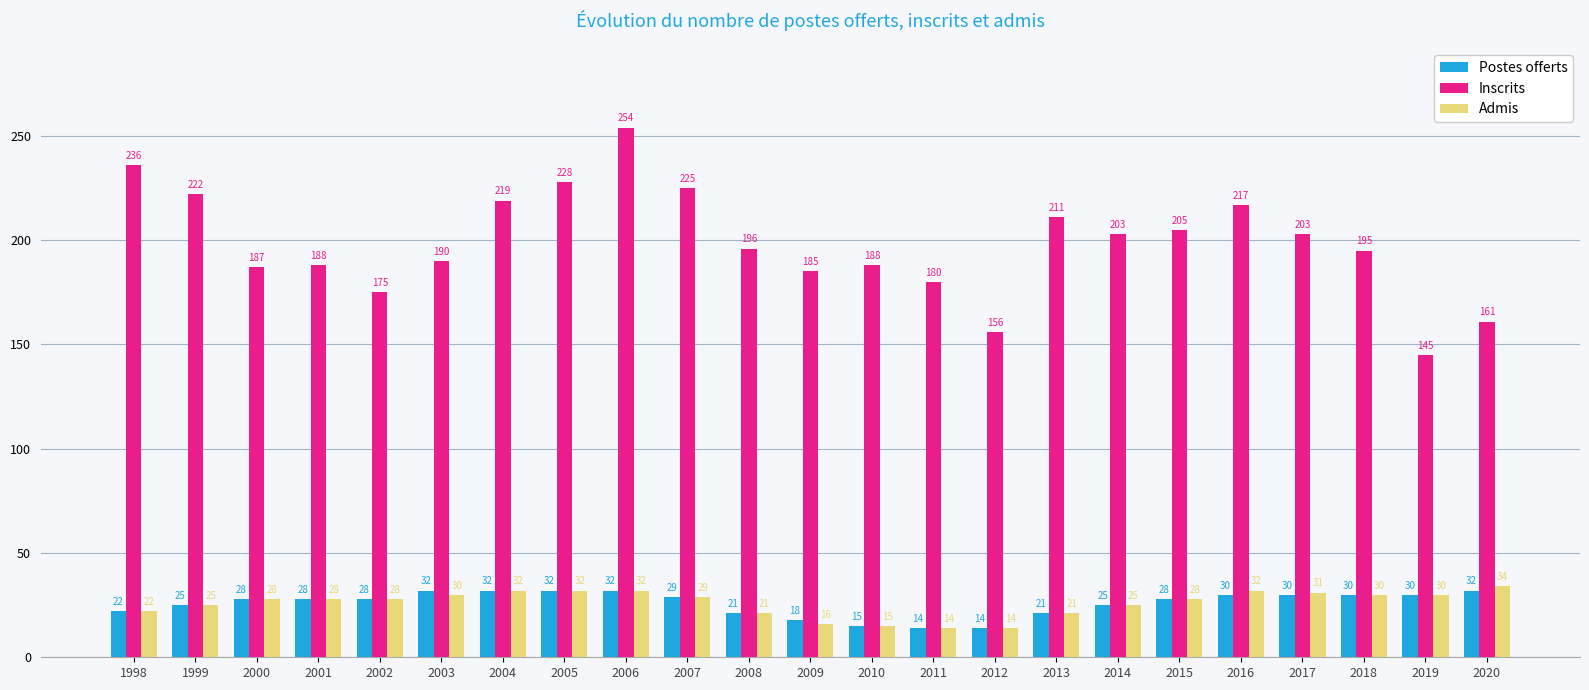

Reading left to right, what are all the values shown in this chart?

Postes offerts: 1998=22	1999=25	2000=28	2001=28	2002=28	2003=32	2004=32	2005=32	2006=32	2007=29	2008=21	2009=18	2010=15	2011=14	2012=14	2013=21	2014=25	2015=28	2016=30	2017=30	2018=30	2019=30	2020=32
Inscrits: 1998=236	1999=222	2000=187	2001=188	2002=175	2003=190	2004=219	2005=228	2006=254	2007=225	2008=196	2009=185	2010=188	2011=180	2012=156	2013=211	2014=203	2015=205	2016=217	2017=203	2018=195	2019=145	2020=161
Admis: 1998=22	1999=25	2000=28	2001=28	2002=28	2003=30	2004=32	2005=32	2006=32	2007=29	2008=21	2009=16	2010=15	2011=14	2012=14	2013=21	2014=25	2015=28	2016=32	2017=31	2018=30	2019=30	2020=34